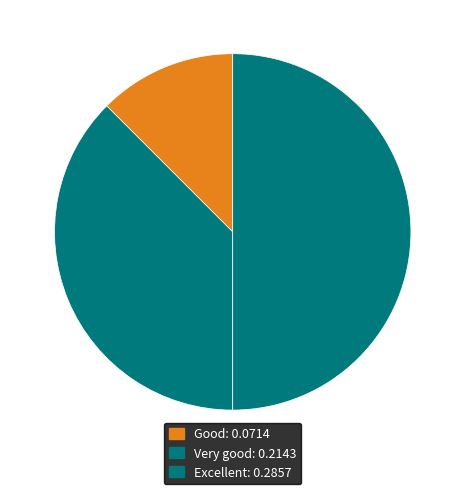

Rank the categories by value from lowest to highest.

Good, Very good, Excellent